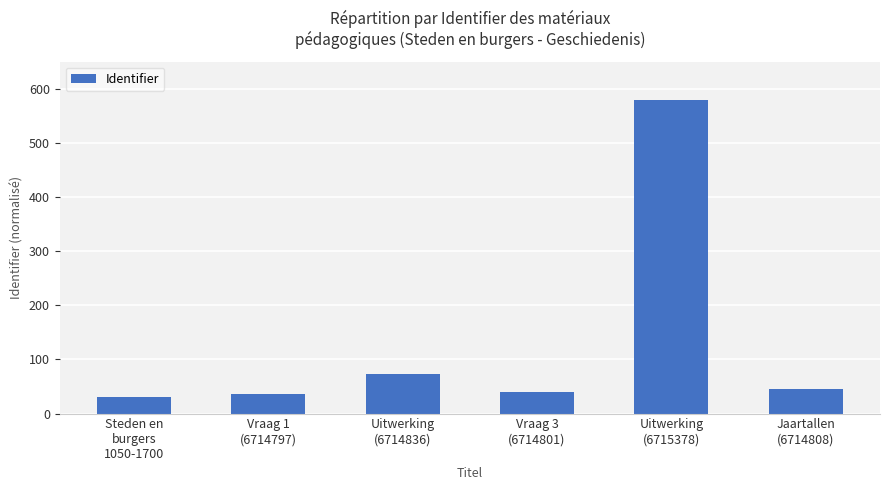

What position from the right is Jaartallen
(6714808)?

1